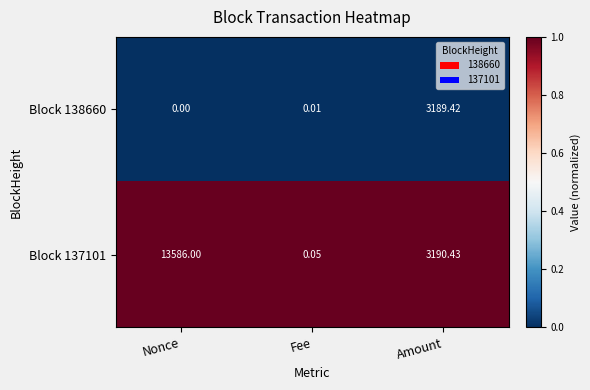

List the series in order of their peak value, lowest first.

Block 138660, Block 137101